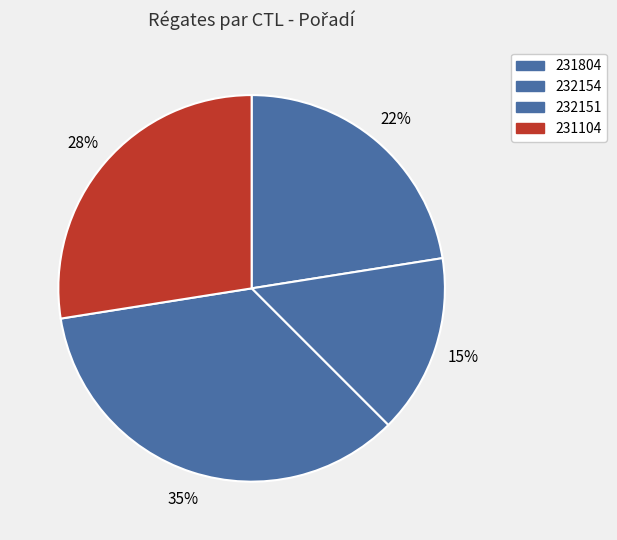

Count the number of slices in the pie.

4